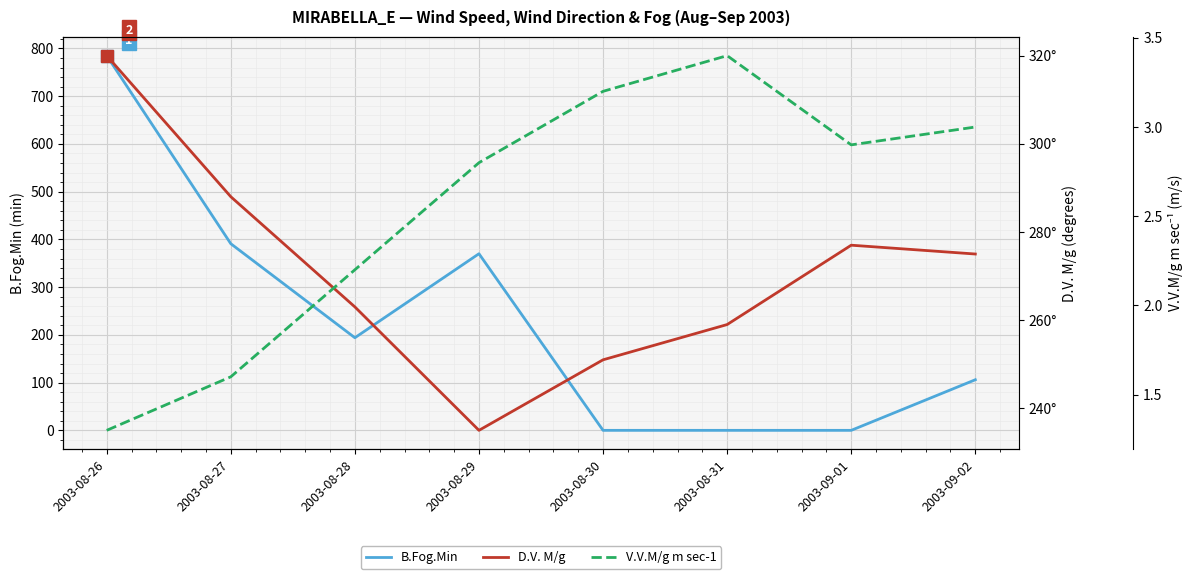

What is the greatest value displayed?

785.0